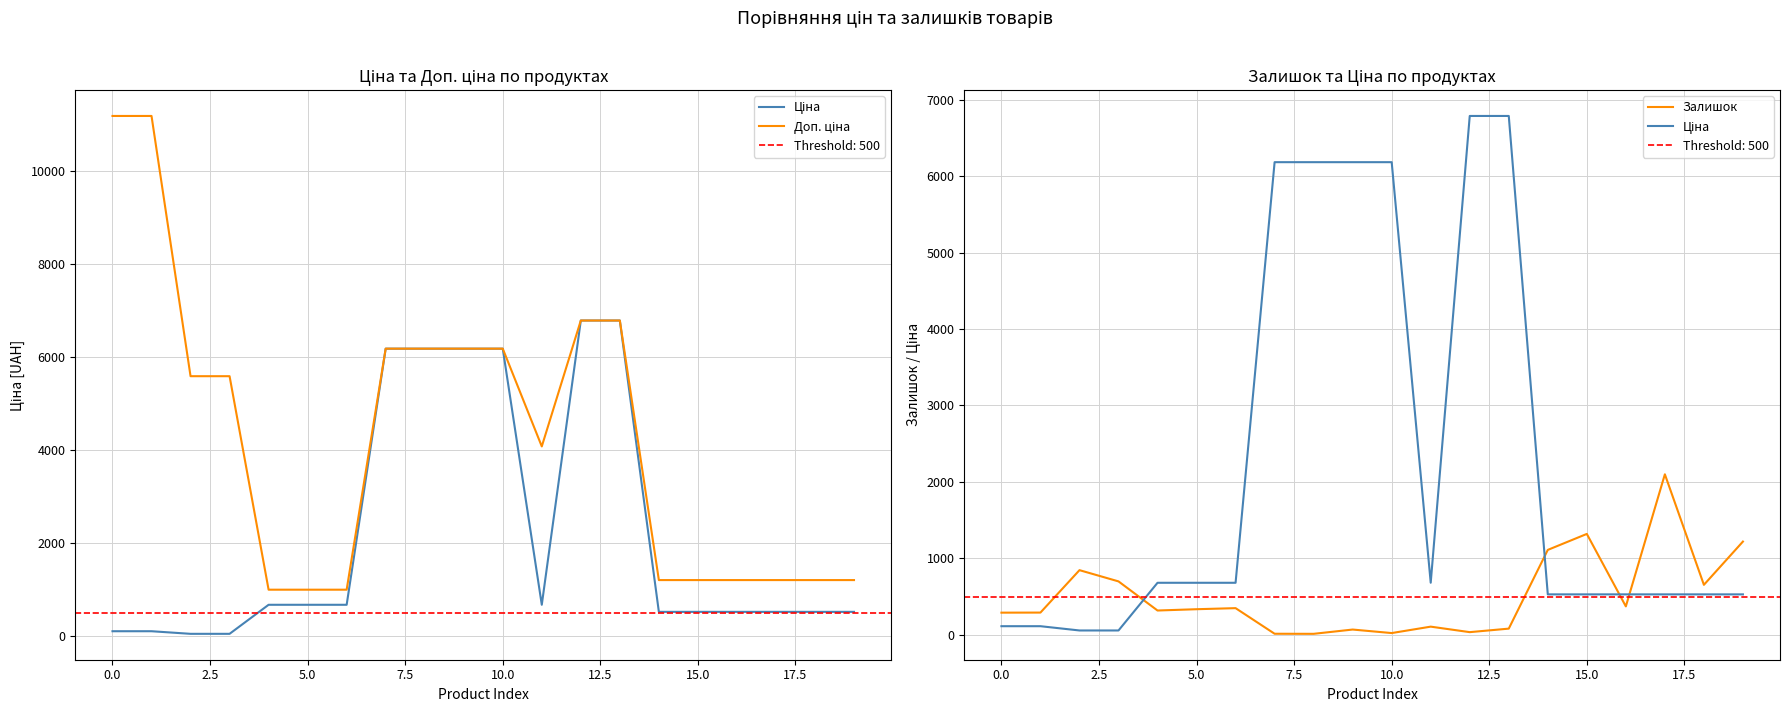

True or false: Ціна and Доп. ціна intersect in this chart.

False